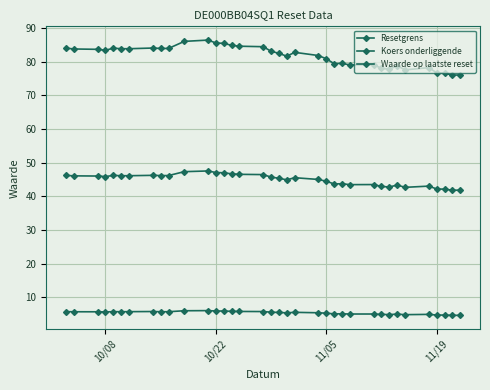

What is the greatest value displayed?

86.4